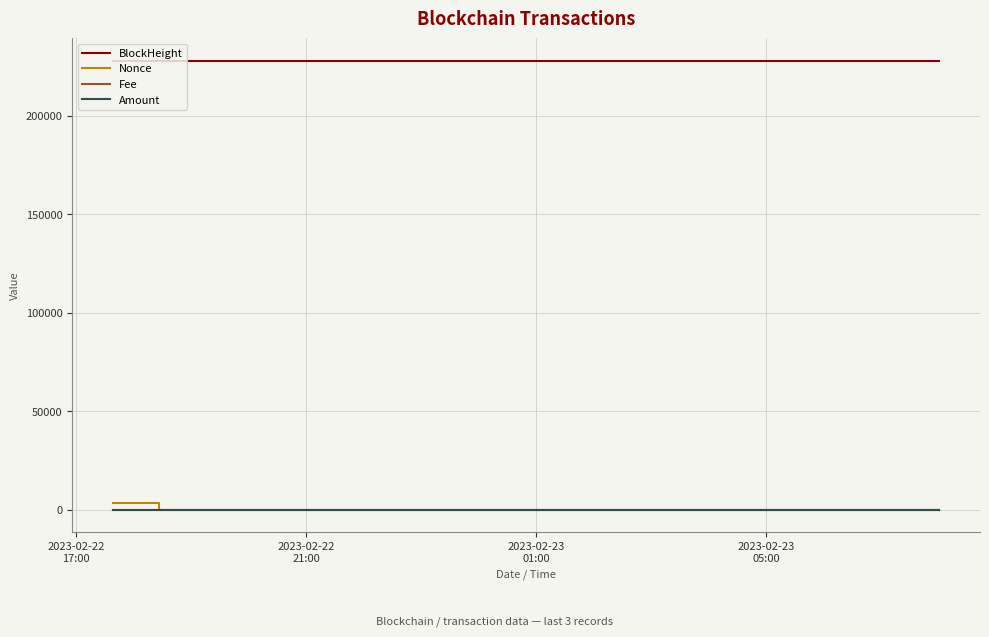

What is the greatest value displayed?

227909.0